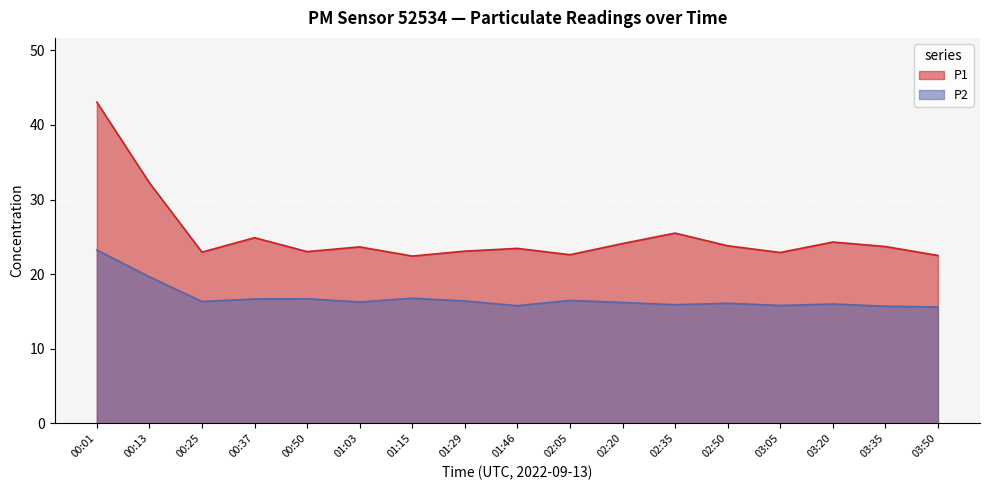

What is the difference between the highest and lowest values at 01:15?

5.7